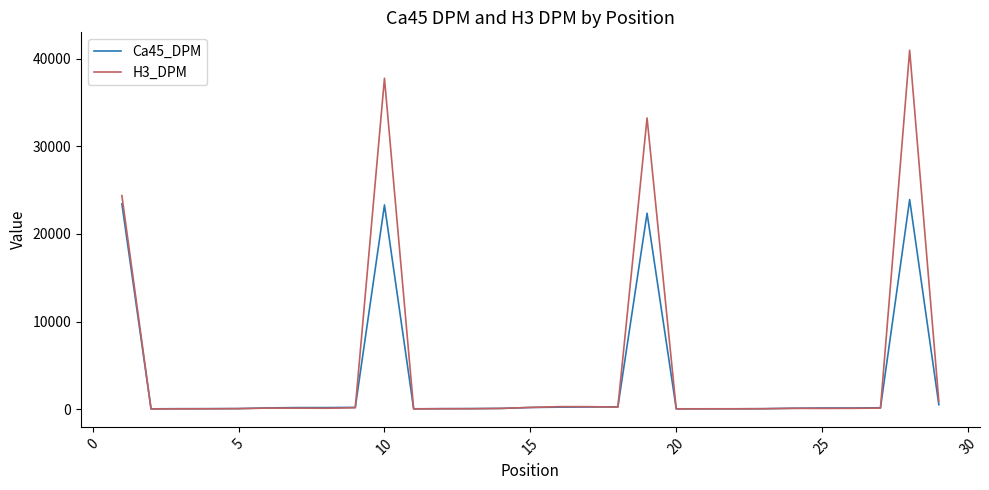

What is the maximum value for Ca45_DPM?

23932.5